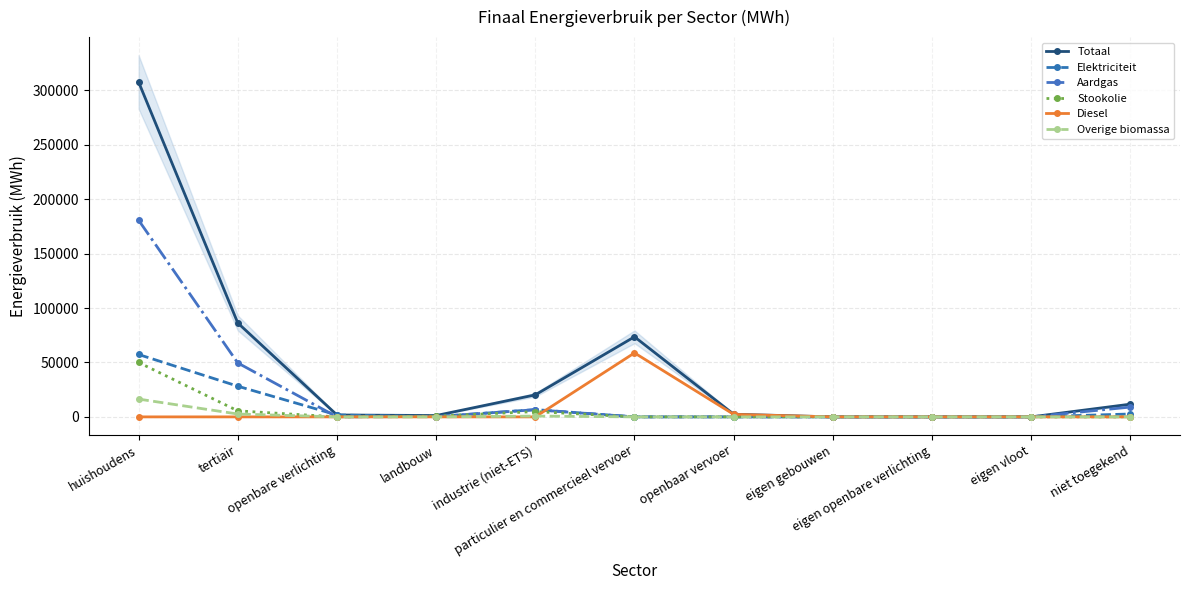

What position from the right is landbouw?

8